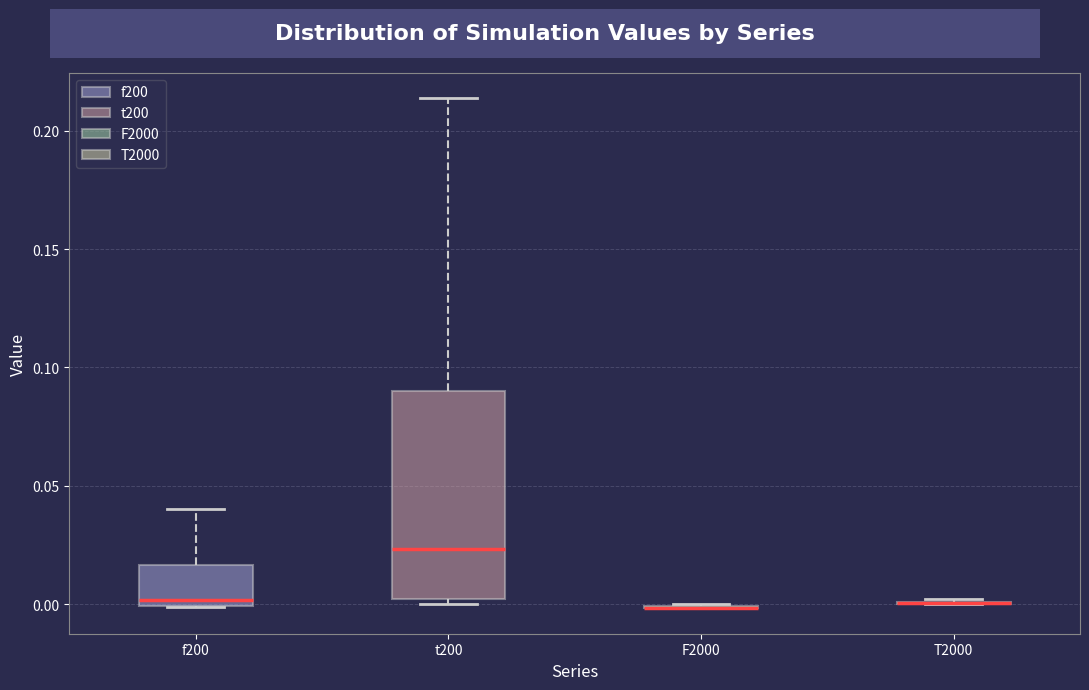

Reading left to right, read every box against the y-axis: the position of its median line, the range the box covers, and the ends of its whiskers. The values are not printed on the chart, so give them approximately, as read against the axis.

f200: median 0.000 (just above the box's lower edge), box 0.000 to 0.015, whiskers 0.000 to 0.040
t200: median 0.025, box 0.000 to 0.090, whiskers 0.000 (just below the box's lower edge) to 0.215
F2000: box collapsed to a line at 0.000, whiskers 0.000 to 0.000
T2000: box collapsed to a line at 0.000, whiskers 0.000 to 0.000